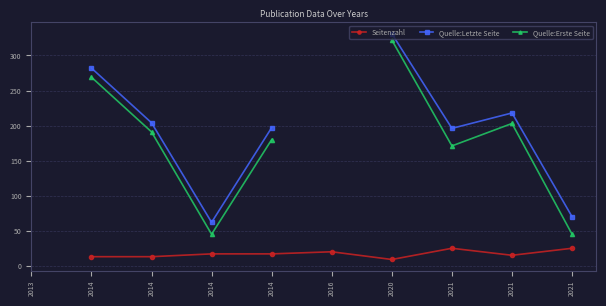

How many values in the Quelle:Letzte Seite series are below 197?

3